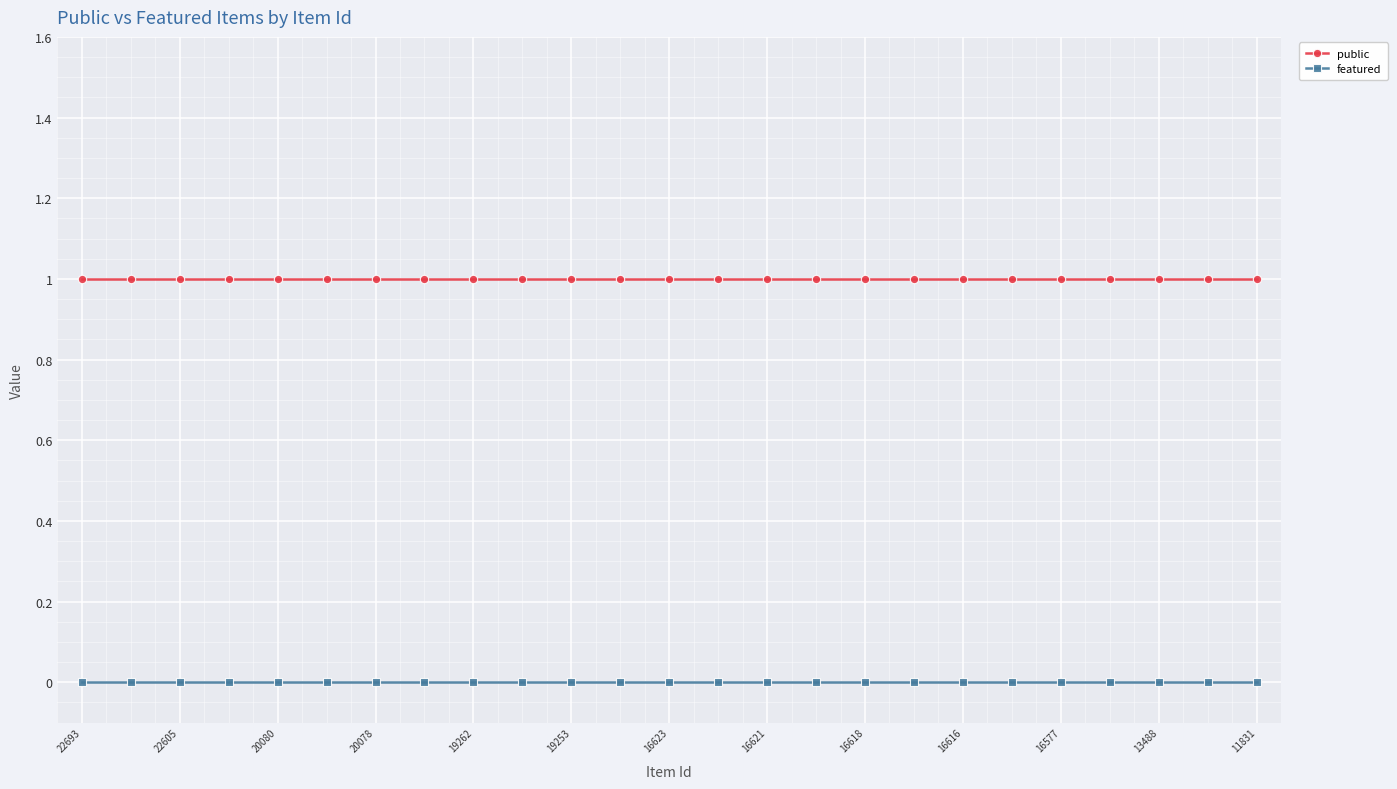

Rank the series by their average value, from lowest to highest.

featured, public